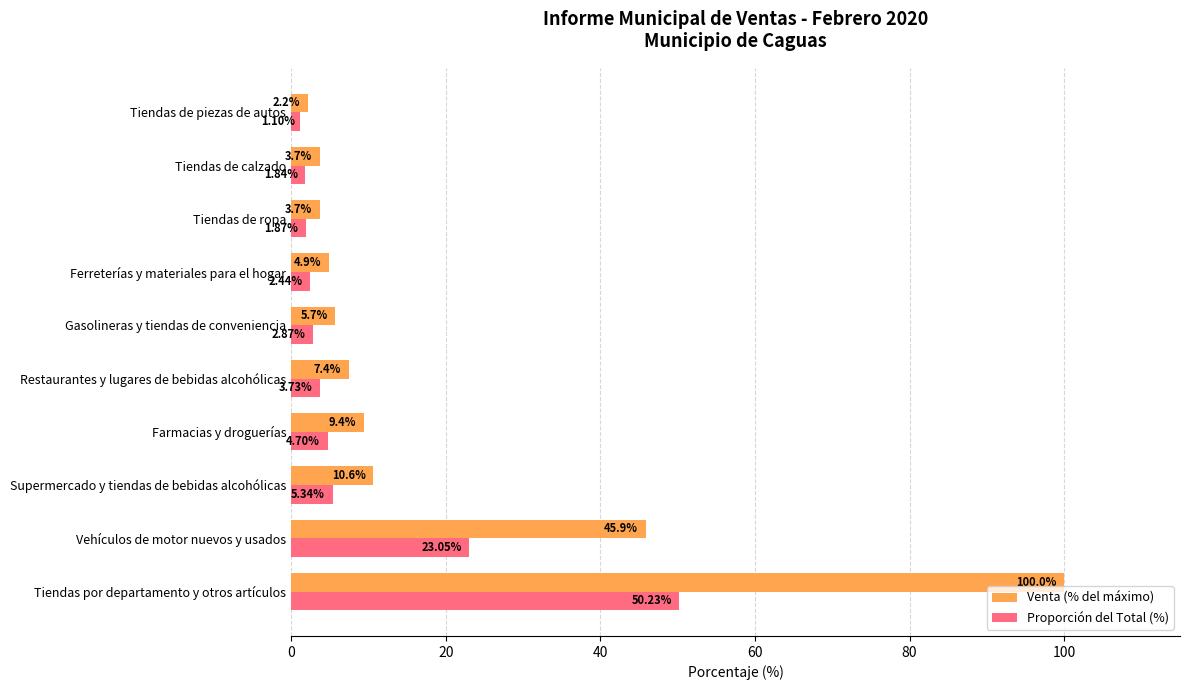

Is the value of Proporción del Total (%) at Farmacias y droguerías greater than the value of Venta (% del máximo) at Vehículos de motor nuevos y usados?

No